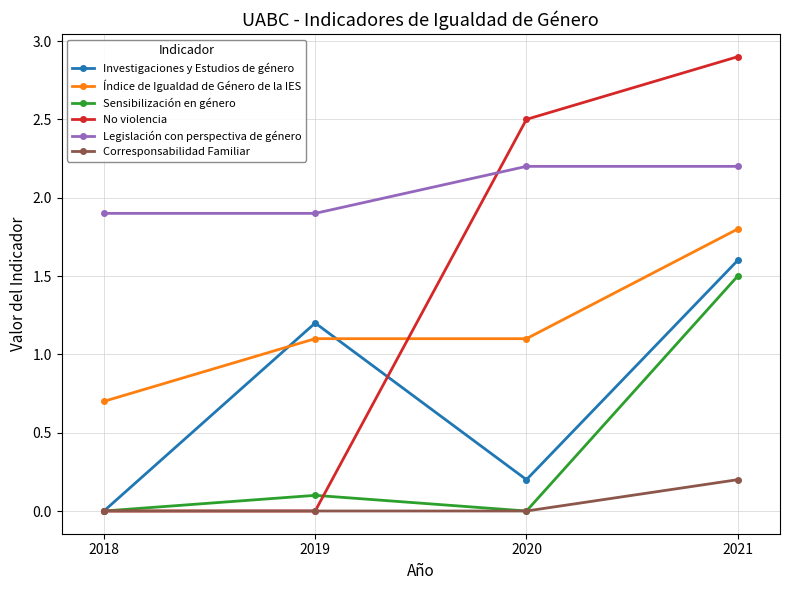

True or false: Investigaciones y Estudios de género and Legislación con perspectiva de género cross at least once.

False